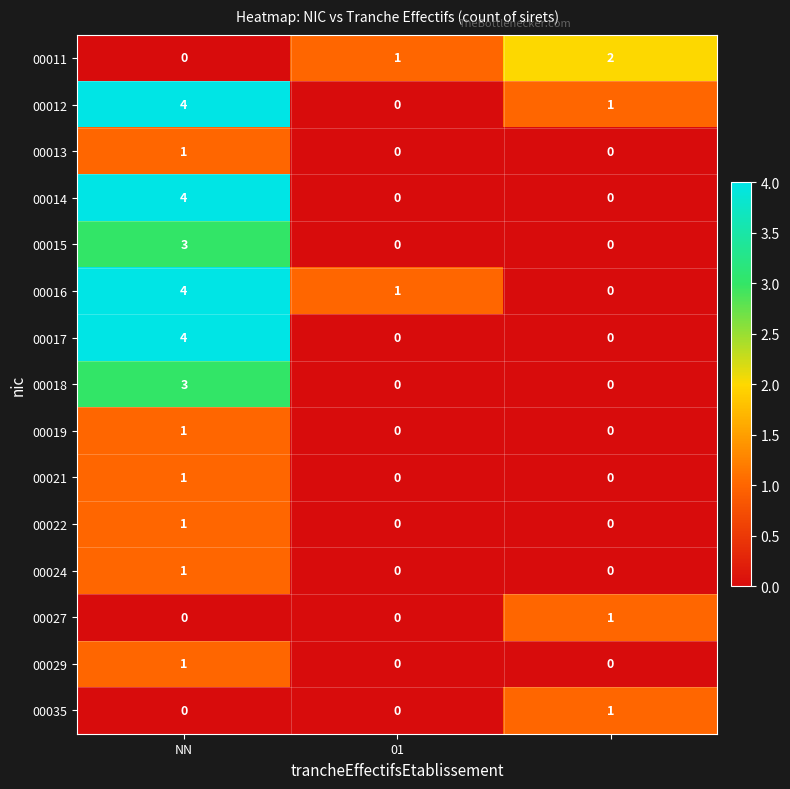

What is the difference between the maximum and minimum values in the 00015 series?

3